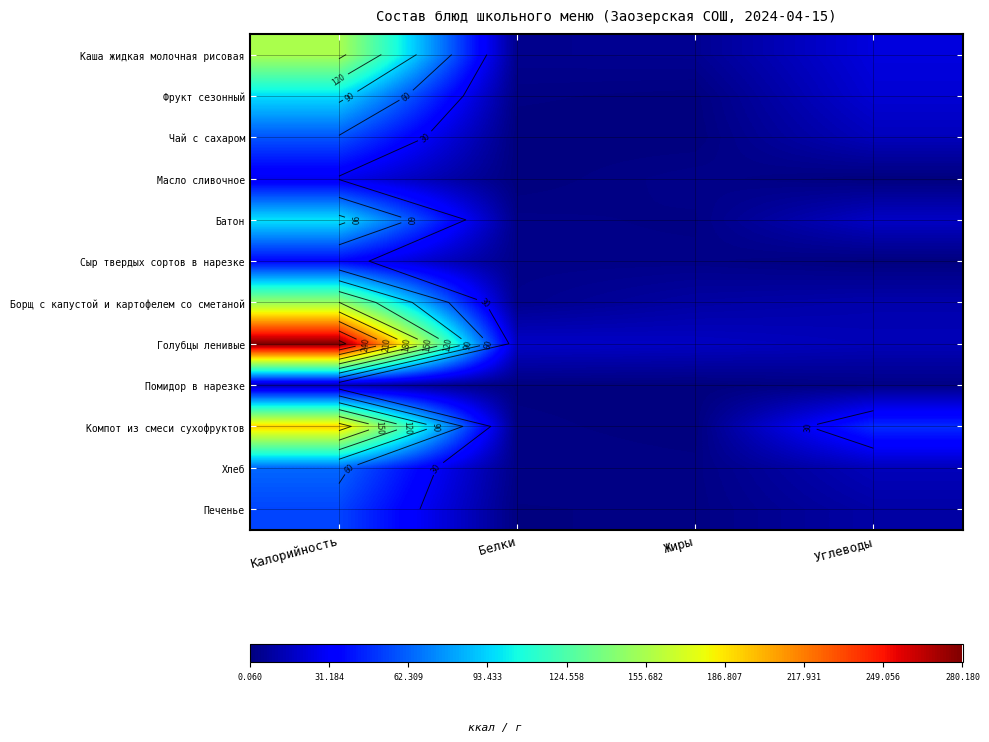

At which category is the sum across all series the highest?

Калорийность